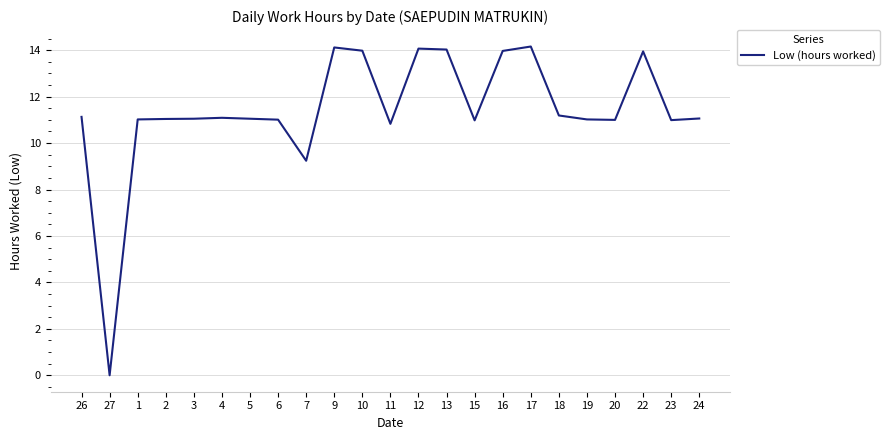

The value at 5 is 16.4. True or false?

False